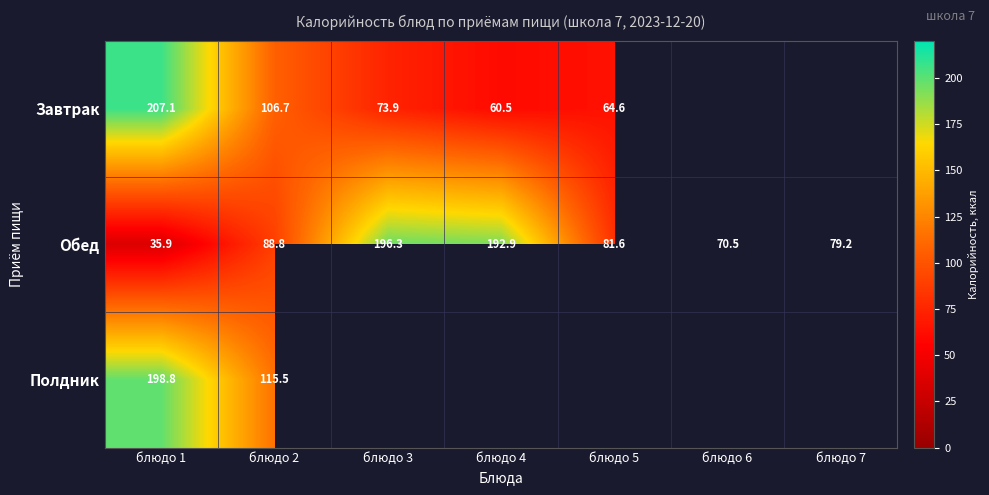

The Обед series shows 70.5 at блюдо 6. True or false?

True